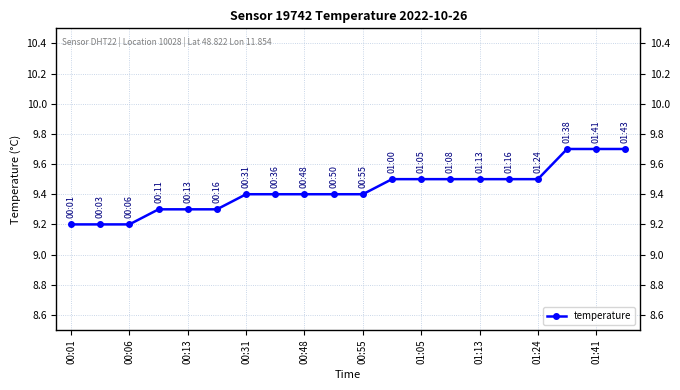

Is it true that the value at 00:01 is 9.2?

True